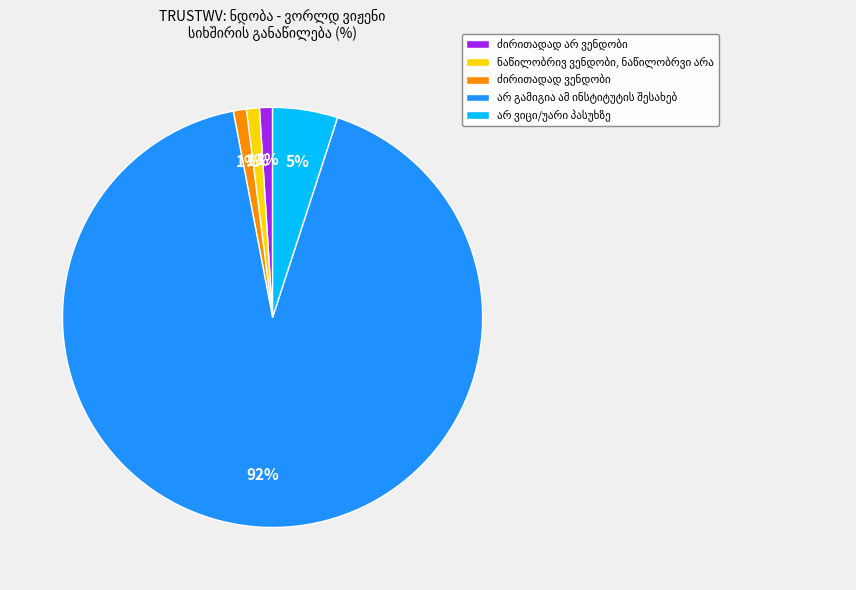

Is there a majority slice in this chart?

Yes